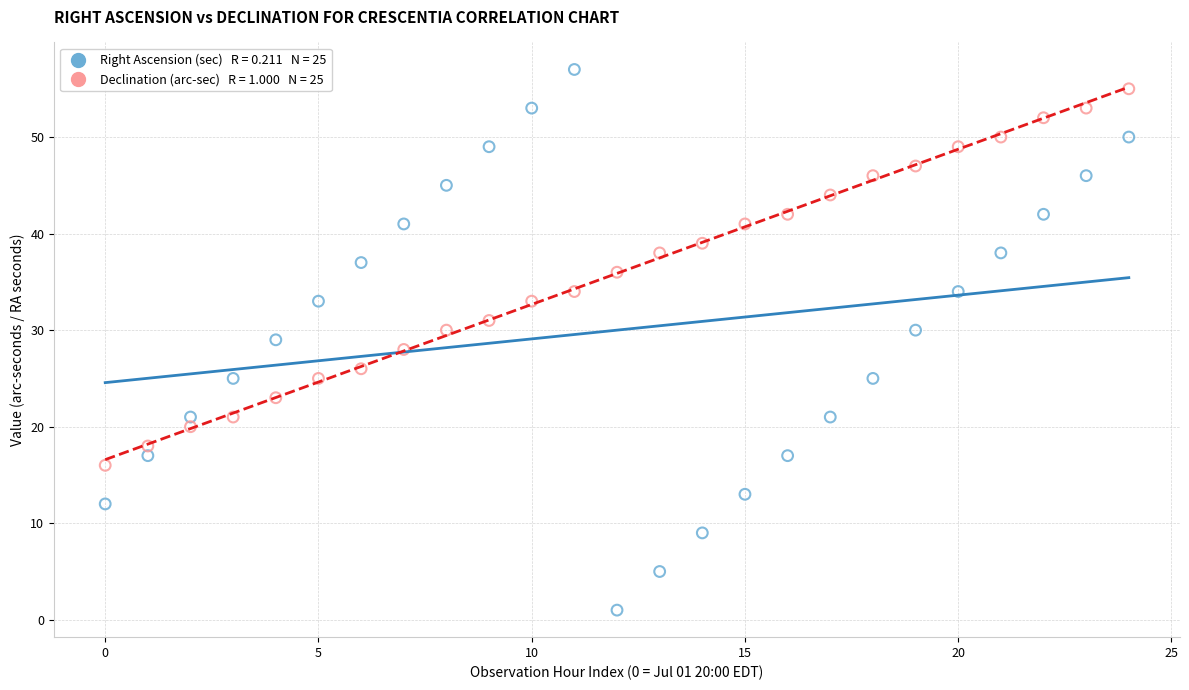

Across all data points, what is the range of Y values (max minus min)?

56